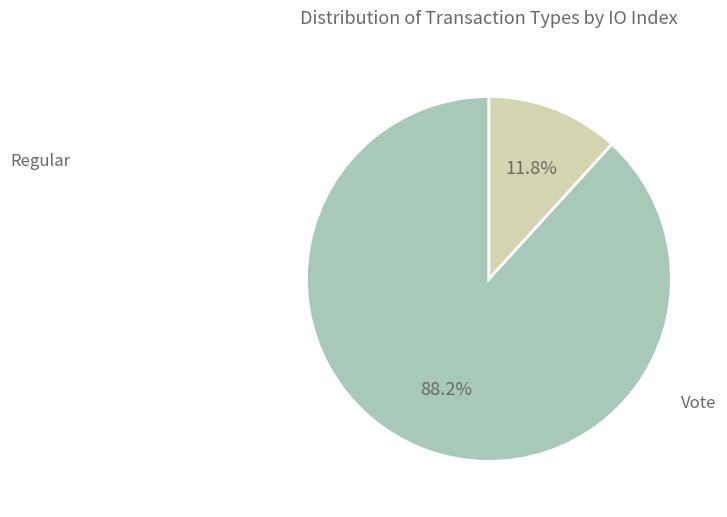

Is there any slice that represents more than half of the pie?

Yes